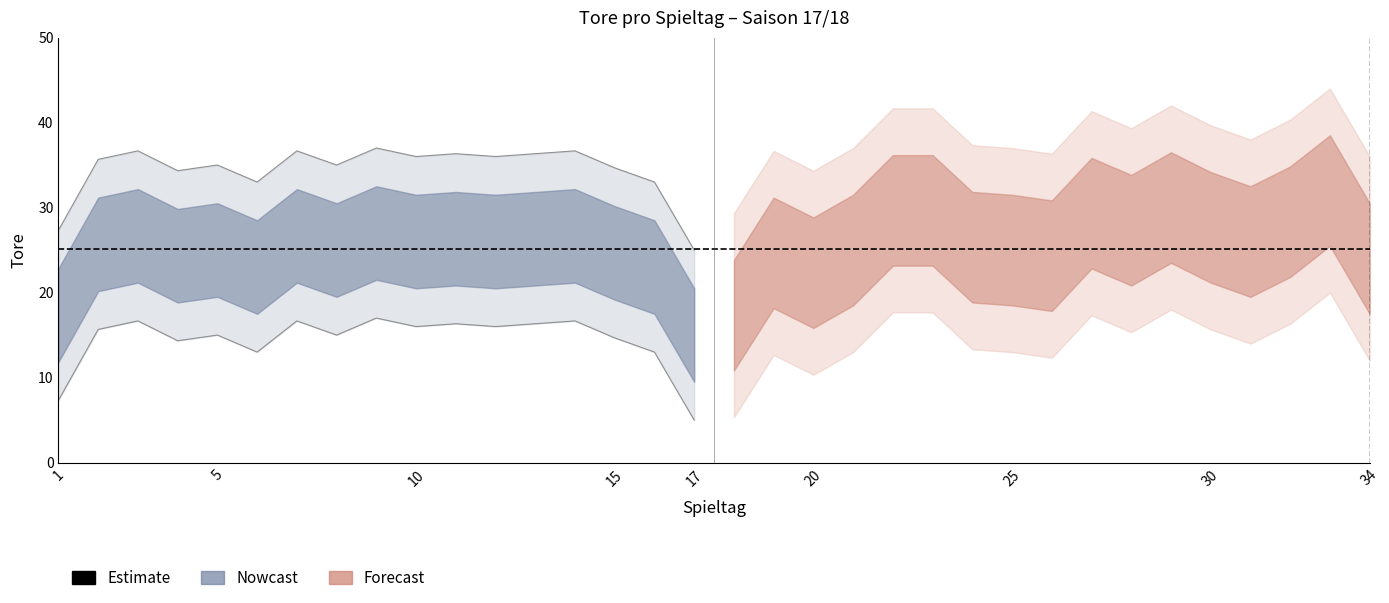

What is the difference between the maximum and second lowest values?

20